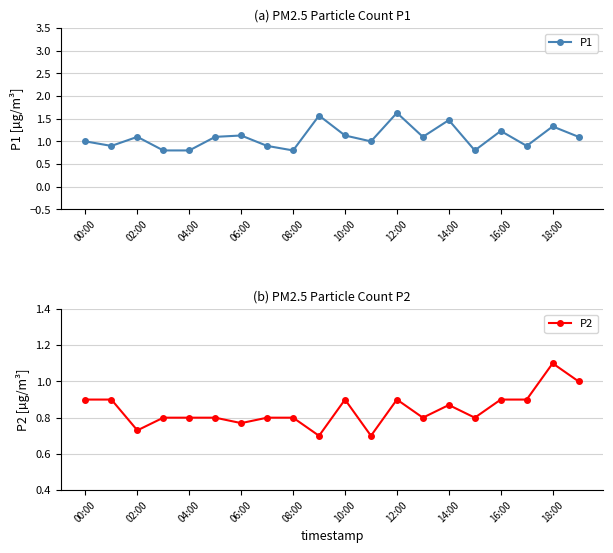

Reading left to right, list all the values displayed in this chart.

P1: 1.0	0.9	1.1	0.8	0.8	1.1	1.1	0.9	0.8	1.6	1.1	1.0	1.6	1.1	1.5	0.8	1.2	0.9	1.3	1.1
P2: 0.9	0.9	0.7	0.8	0.8	0.8	0.8	0.8	0.8	0.7	0.9	0.7	0.9	0.8	0.9	0.8	0.9	0.9	1.1	1.0